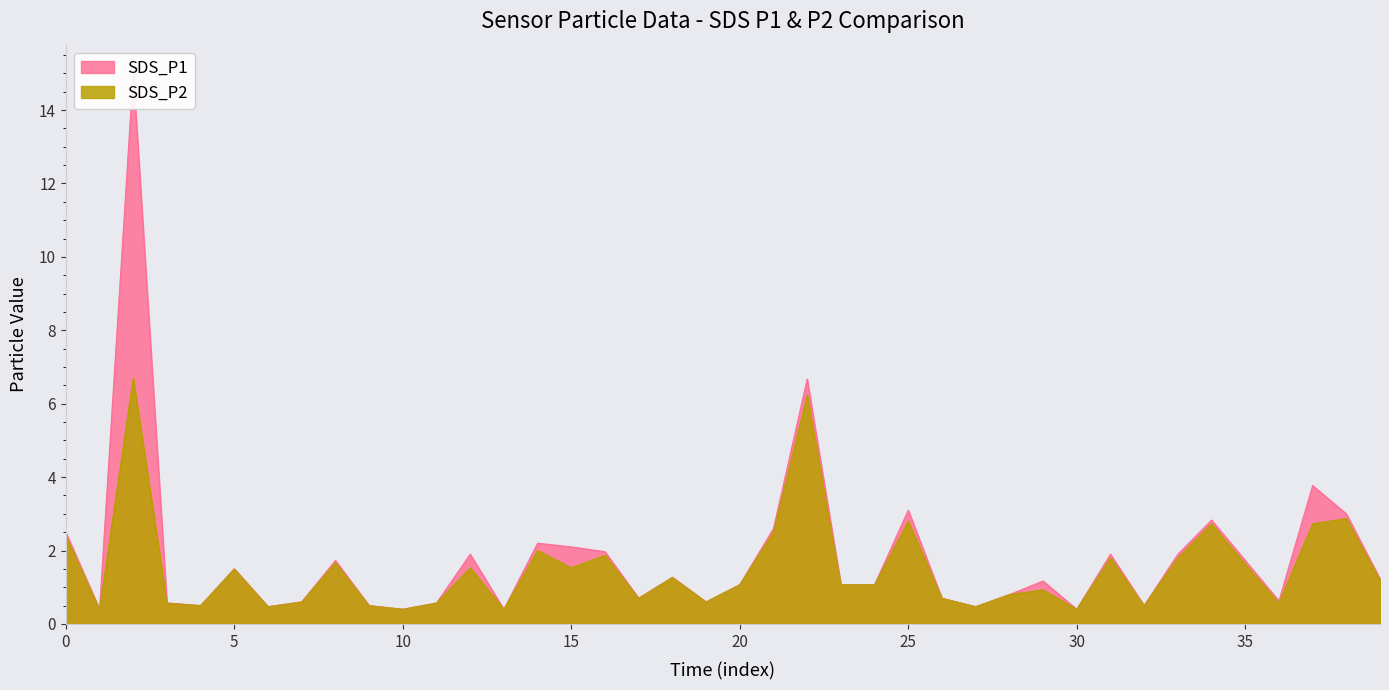

What is the highest value of the SDS_P1 series?

15.0